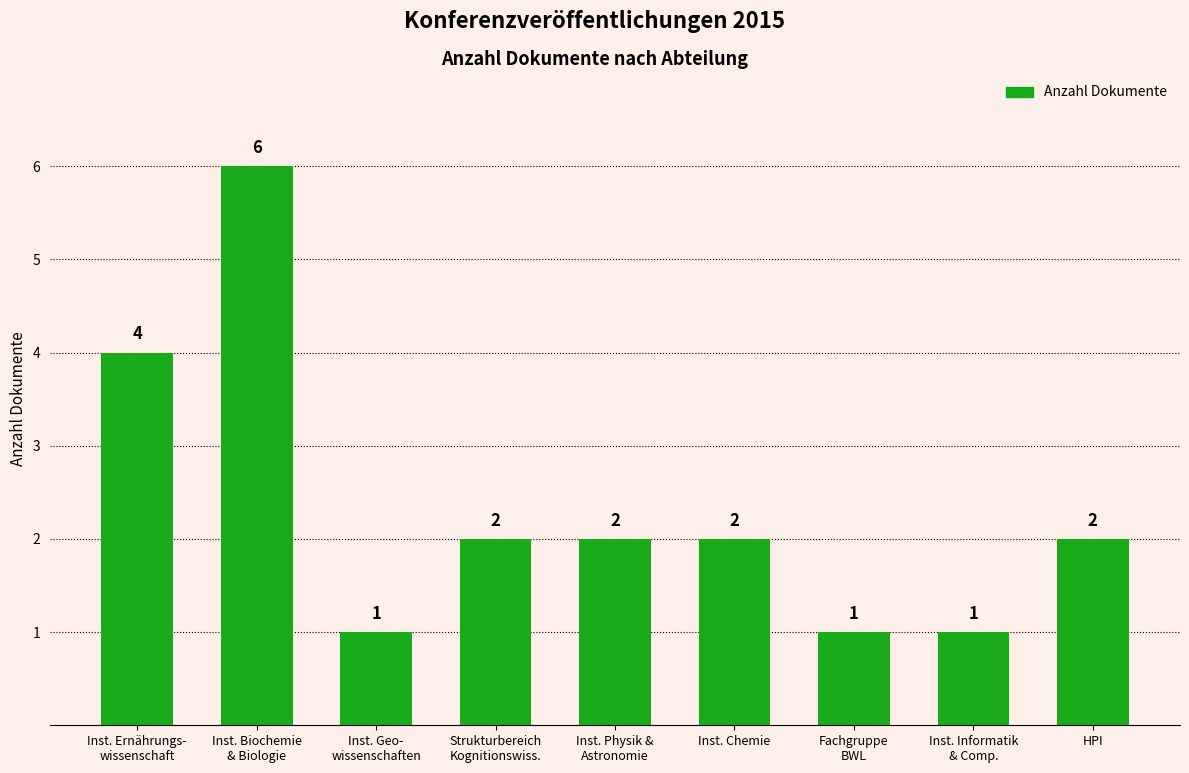

Reading left to right, what are all the values shown in this chart?

Inst. Ernährungs-
wissenschaft=4	Inst. Biochemie
& Biologie=6	Inst. Geo-
wissenschaften=1	Strukturbereich
Kognitionswiss.=2	Inst. Physik &
Astronomie=2	Inst. Chemie=2	Fachgruppe
BWL=1	Inst. Informatik
& Comp.=1	HPI=2